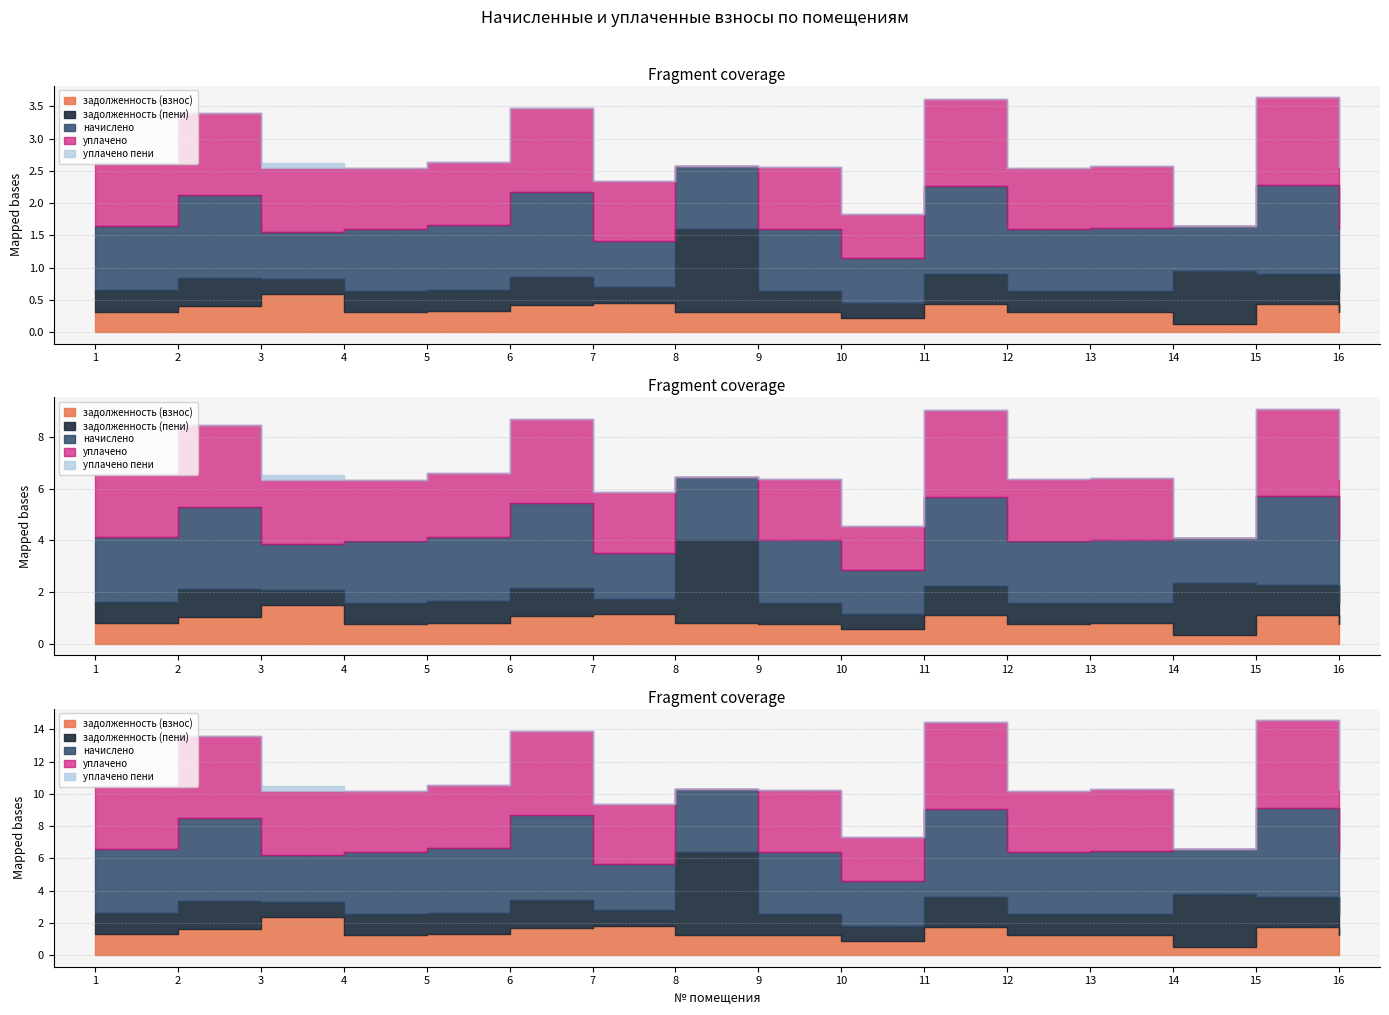

How many lines are shown in the chart?

5